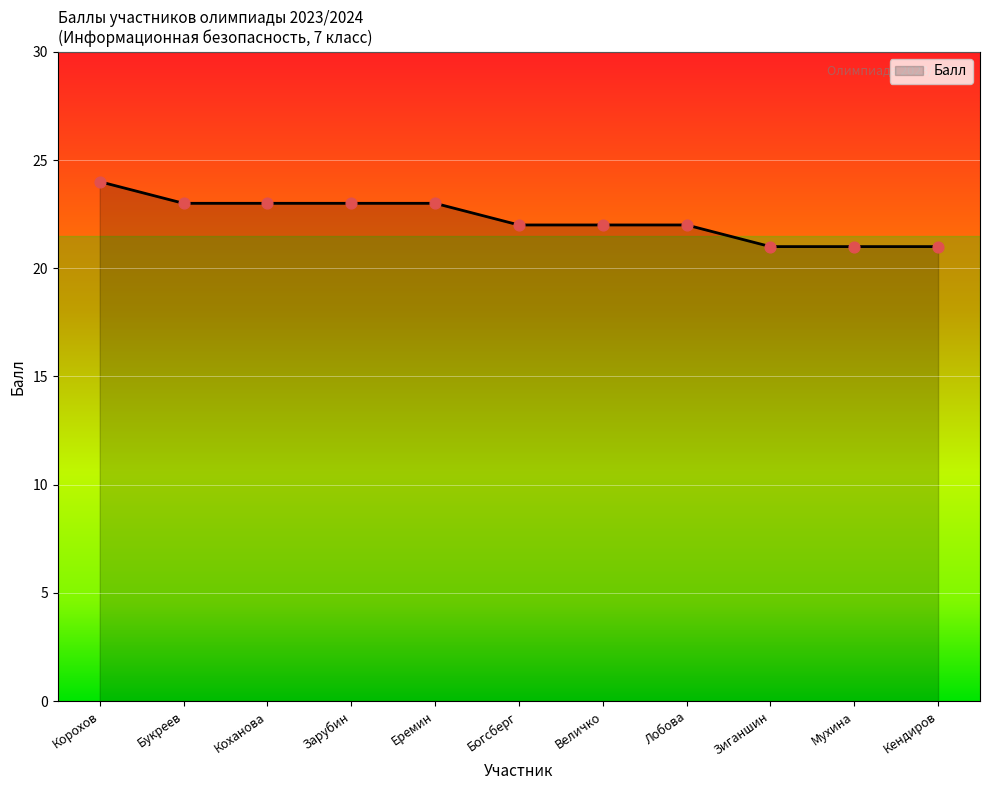

Which has a higher value, Зиганшин or Богсберг?

Богсберг